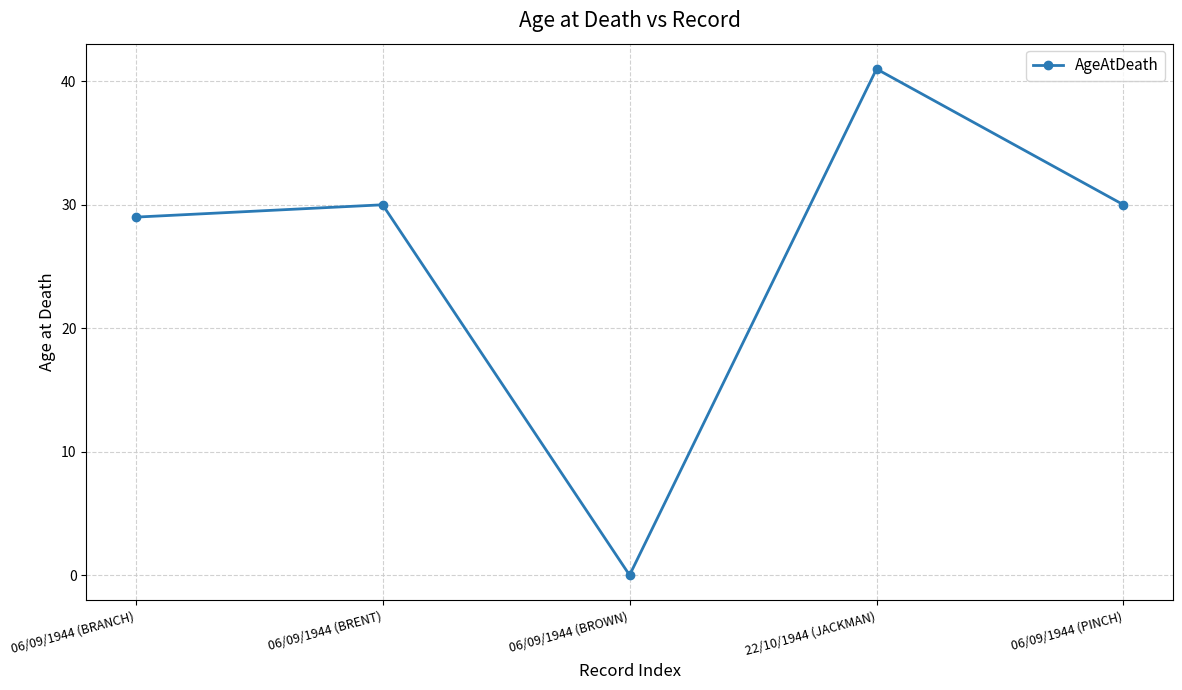

What is the value of the 1st point from the left?

29